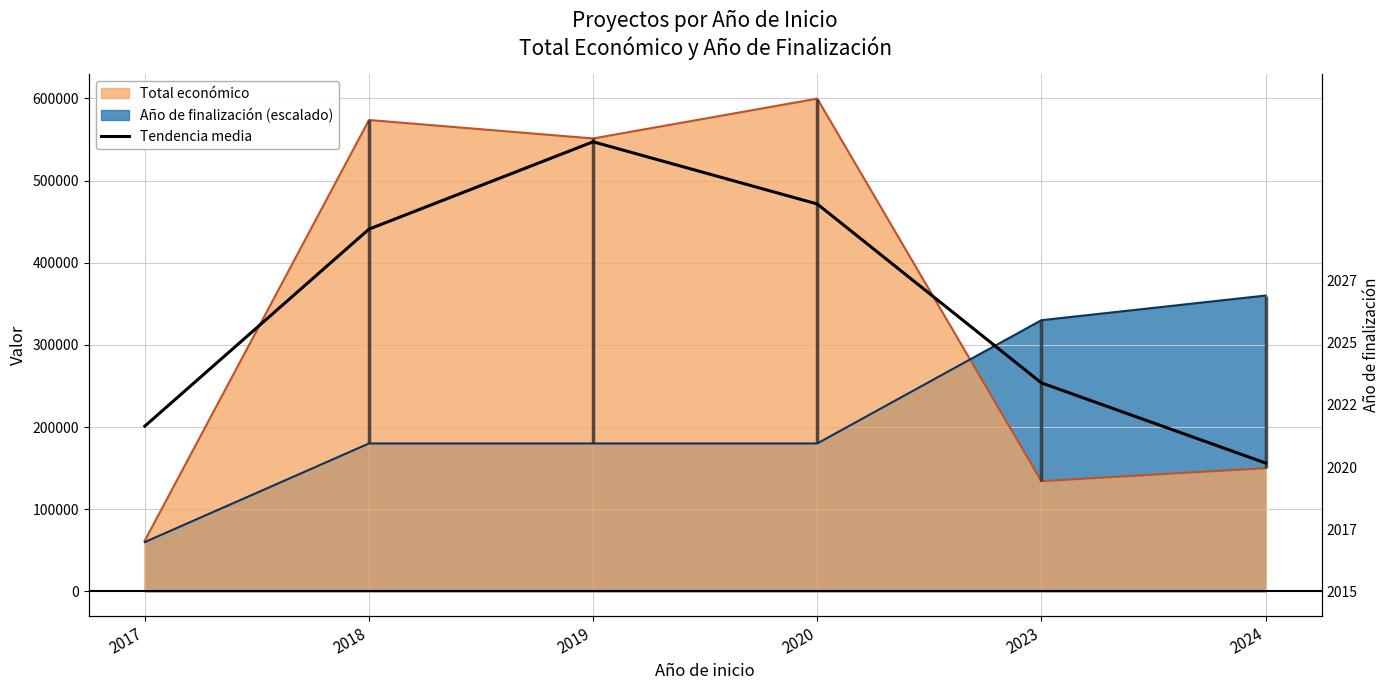

True or false: the data has more than 1 interior local peaks.

False